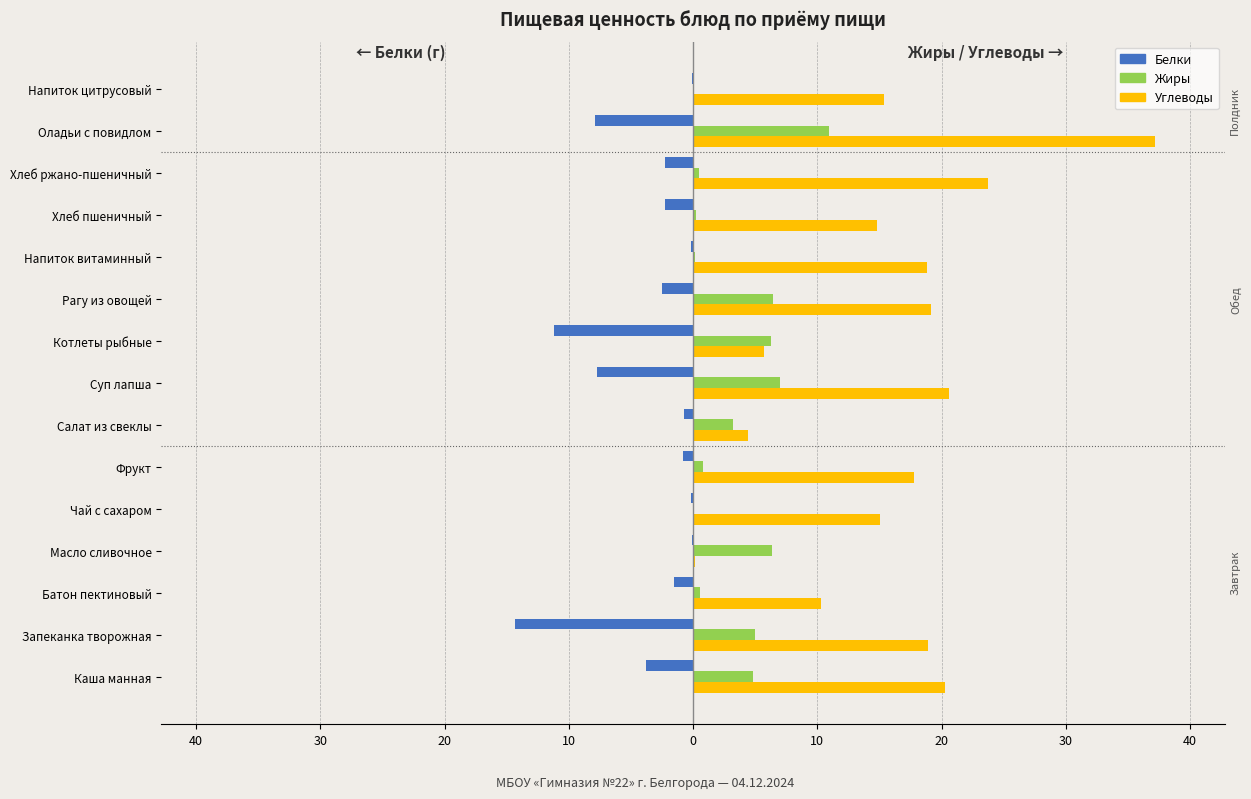

What are all the series names shown in the legend?

Белки, Жиры, Углеводы